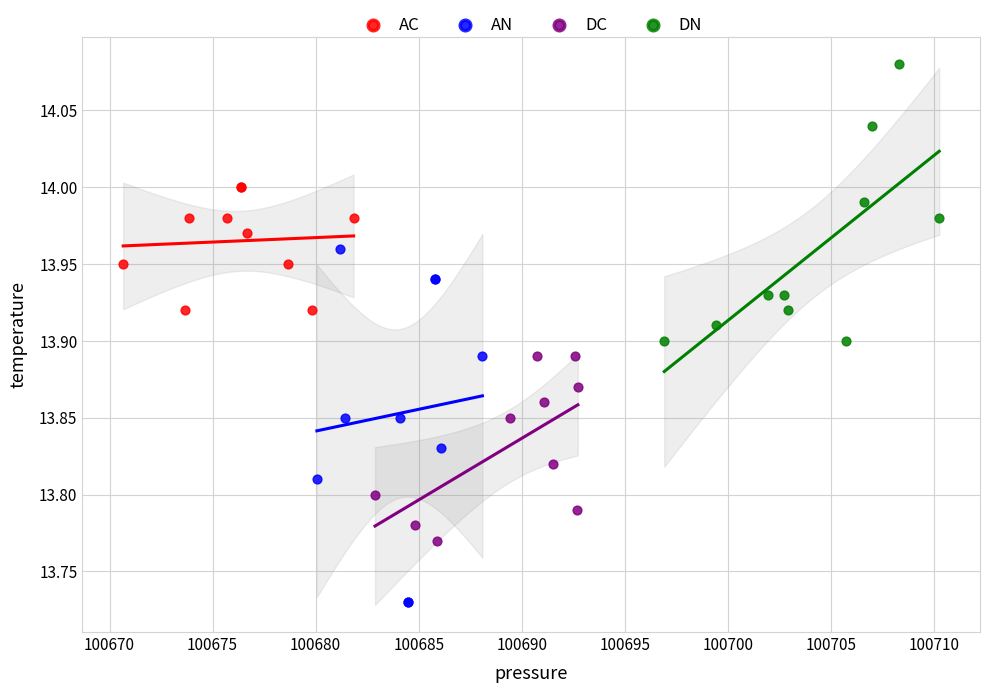

What are all the series names shown in the legend?

AC, AN, DC, DN